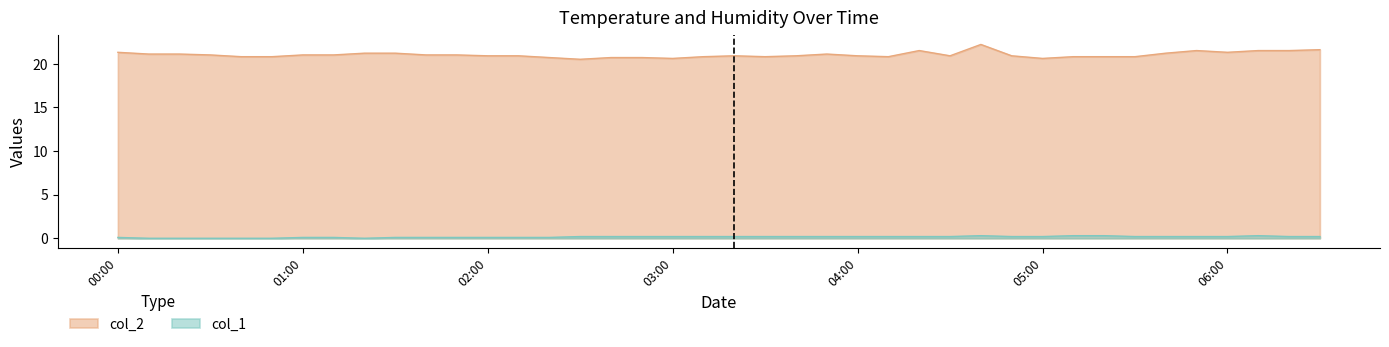

True or false: col_1 and col_2 cross at least once.

False